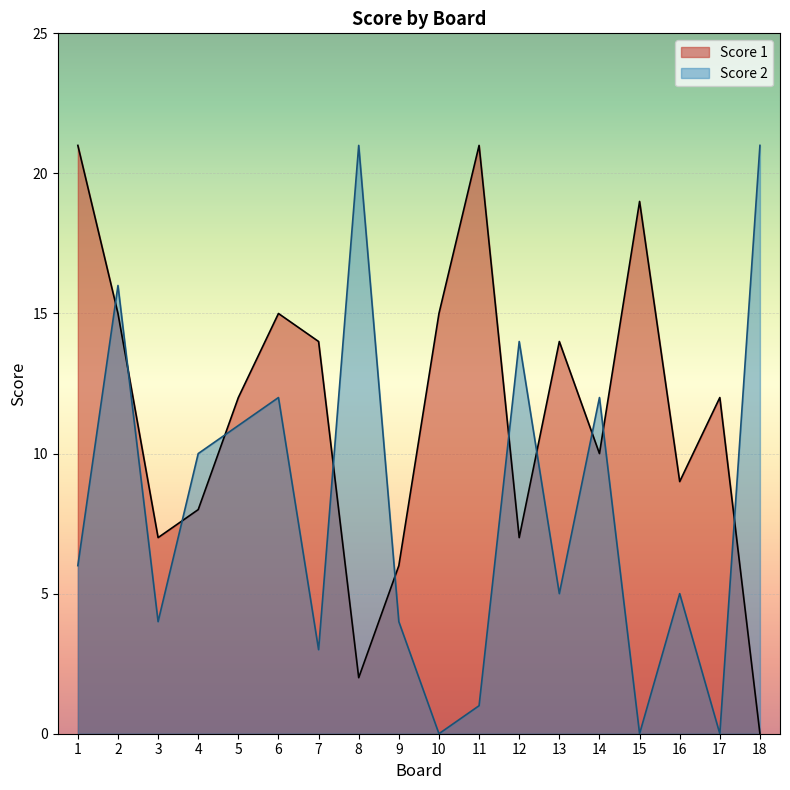

What are all the series names shown in the legend?

Score 1, Score 2